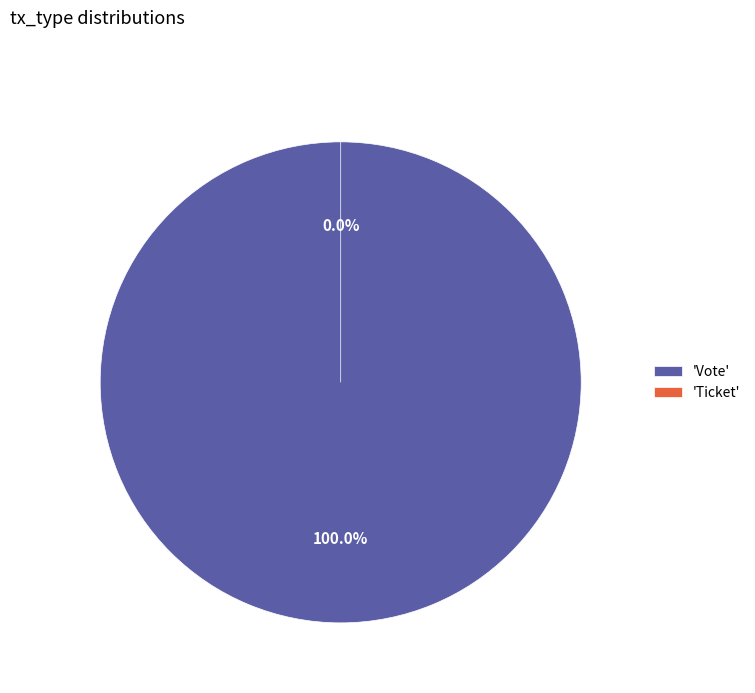

Combined, do Ticket and Vote account for over 50%?

Yes